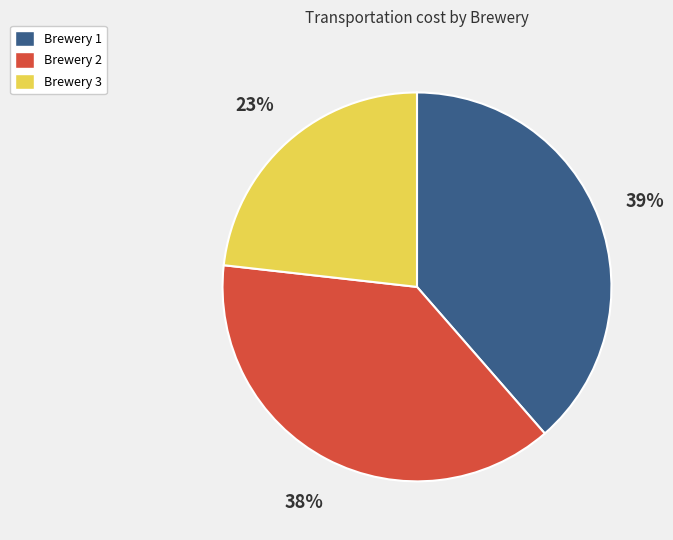

How many slices are in this pie chart?

3